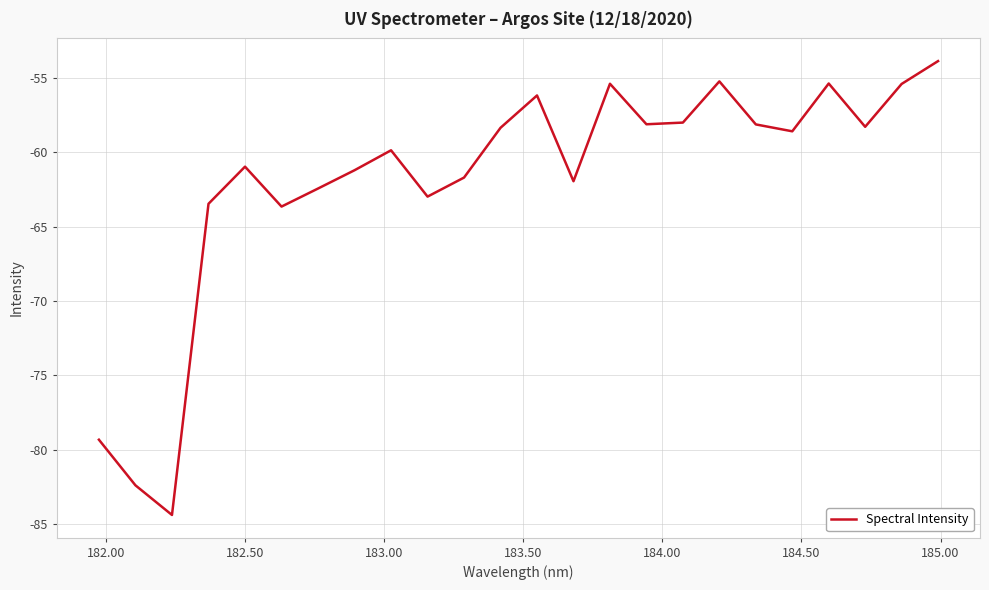

What is the minimum value shown in the chart?

-84.4